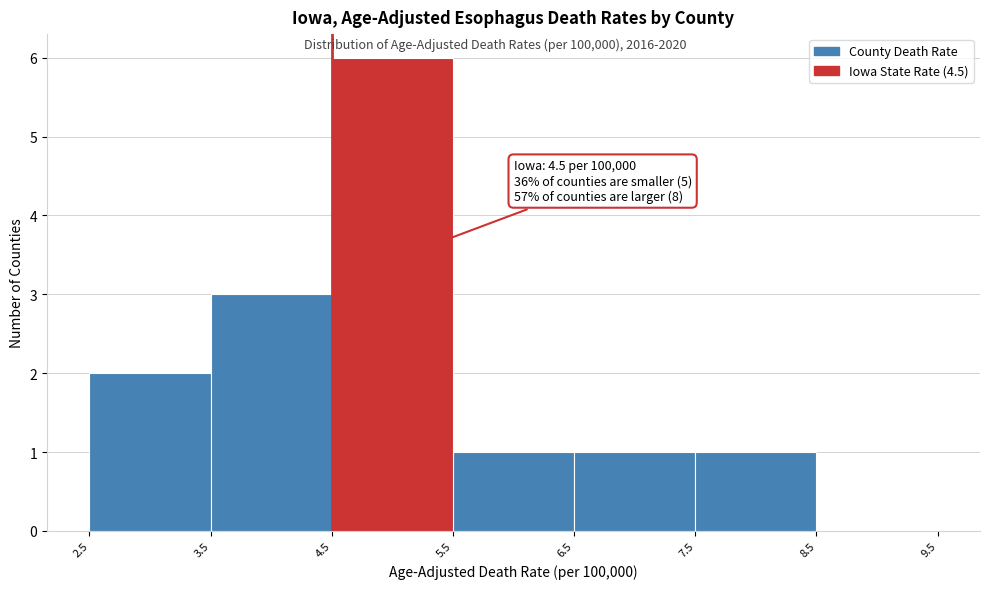

Which range on the x-axis has the tallest bar?

4.5 to 5.5